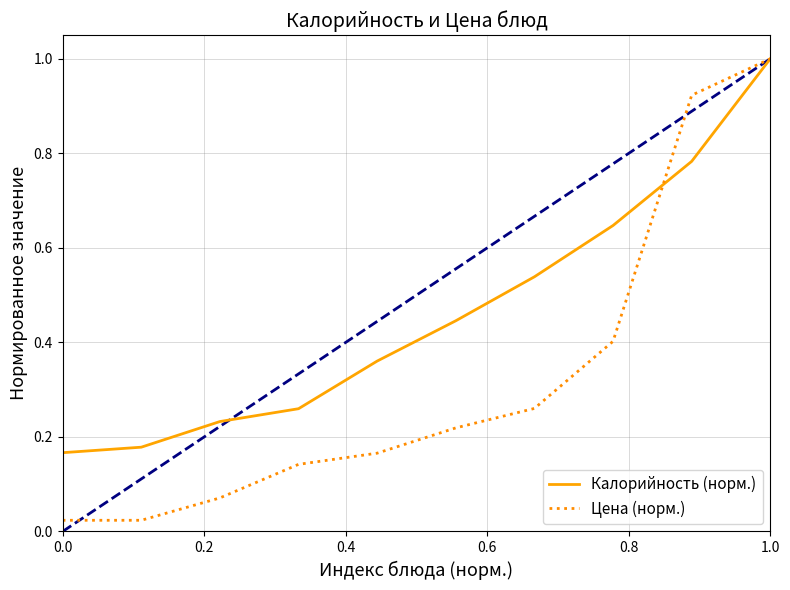

Rank the series by their average value, from lowest to highest.

Цена (норм.), Калорийность (норм.)